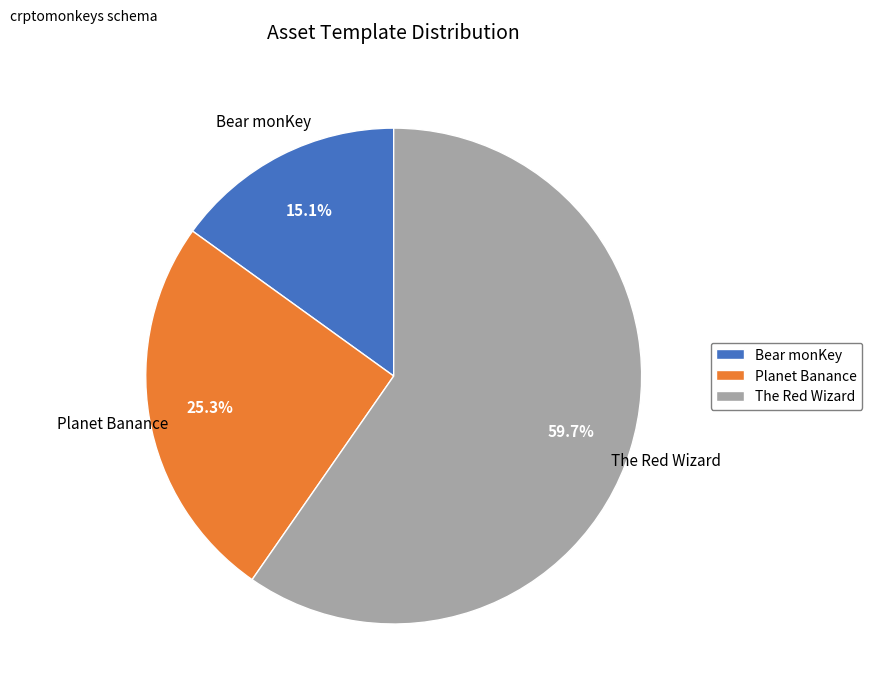

True or false: Planet Banance accounts for 17% of the total.

False